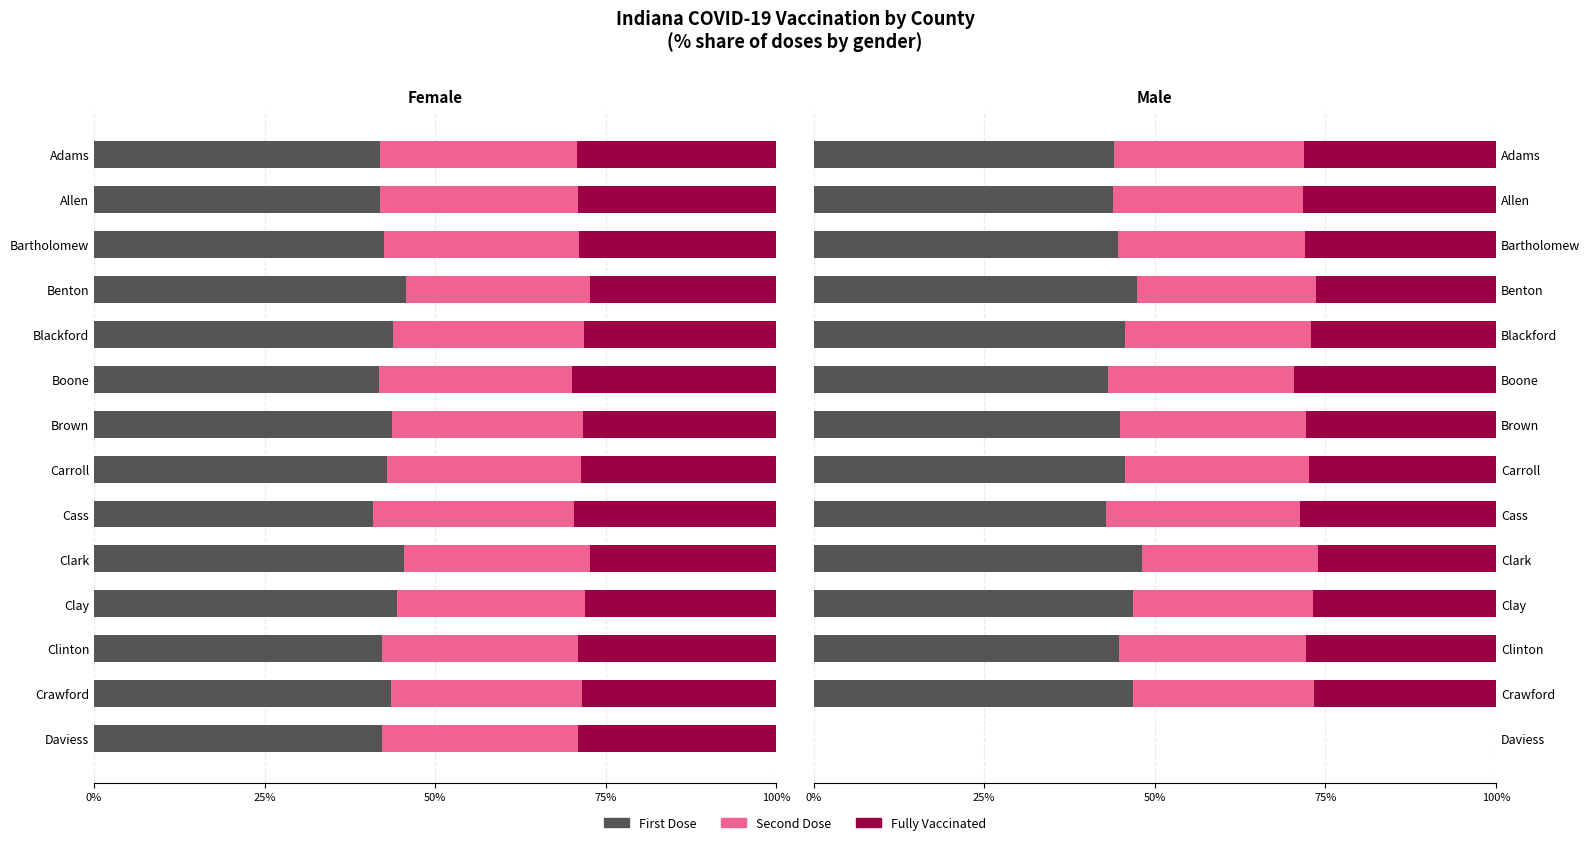

List the series in order of their peak value, lowest first.

Second Dose, Fully Vaccinated, First Dose